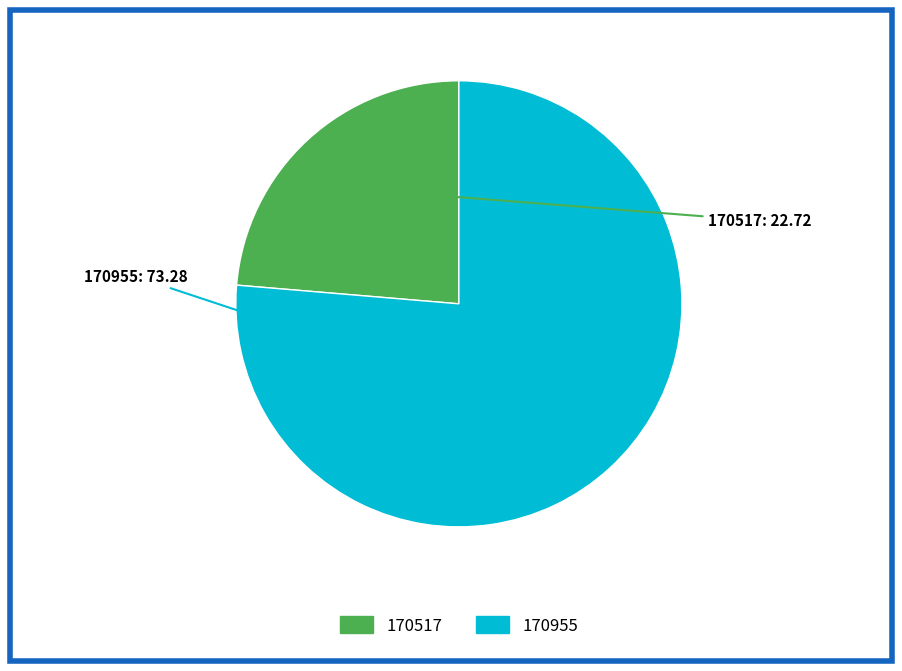

Rank the categories by value from highest to lowest.

170955, 170517